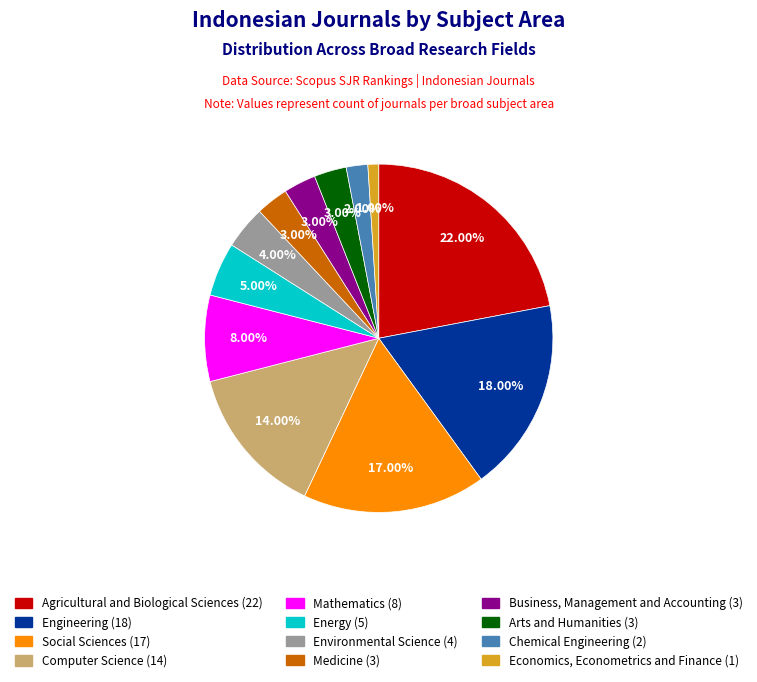

Which slice is the largest?

Agricultural and Biological Sciences